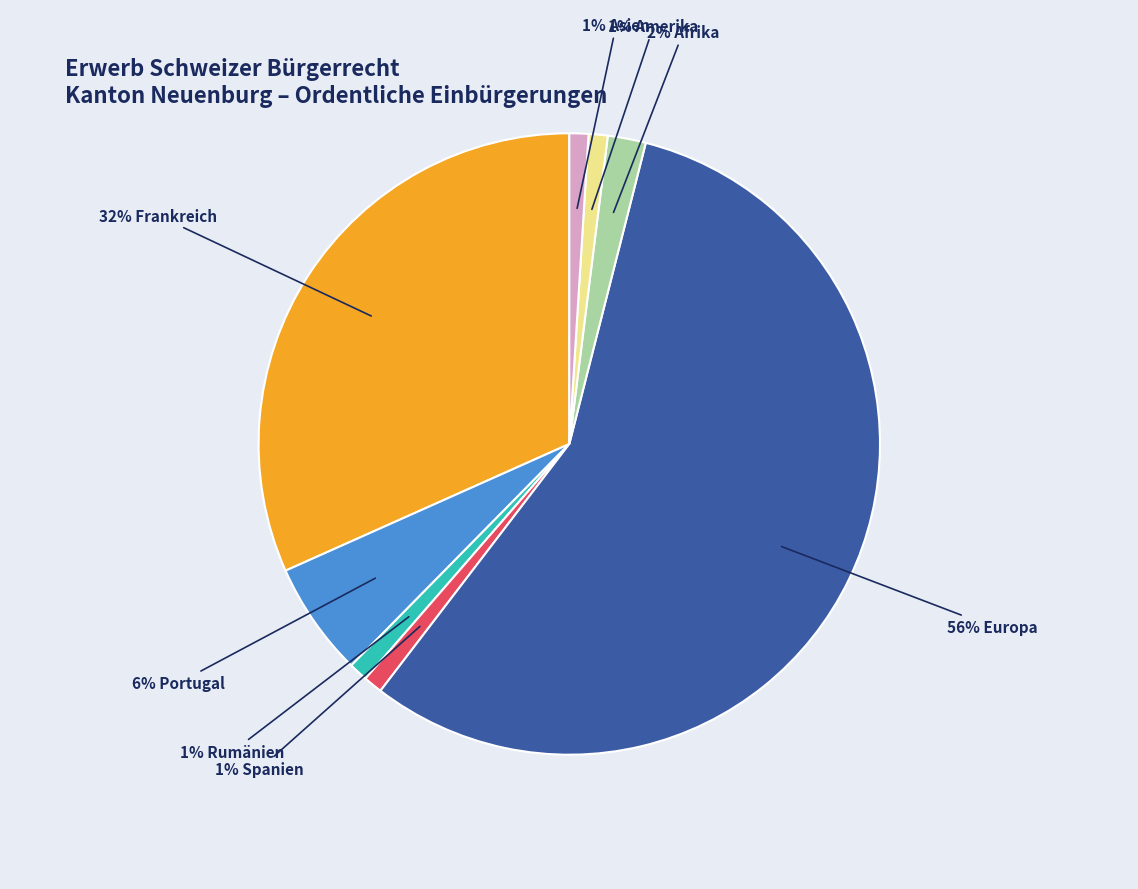

Is there a majority slice in this chart?

Yes